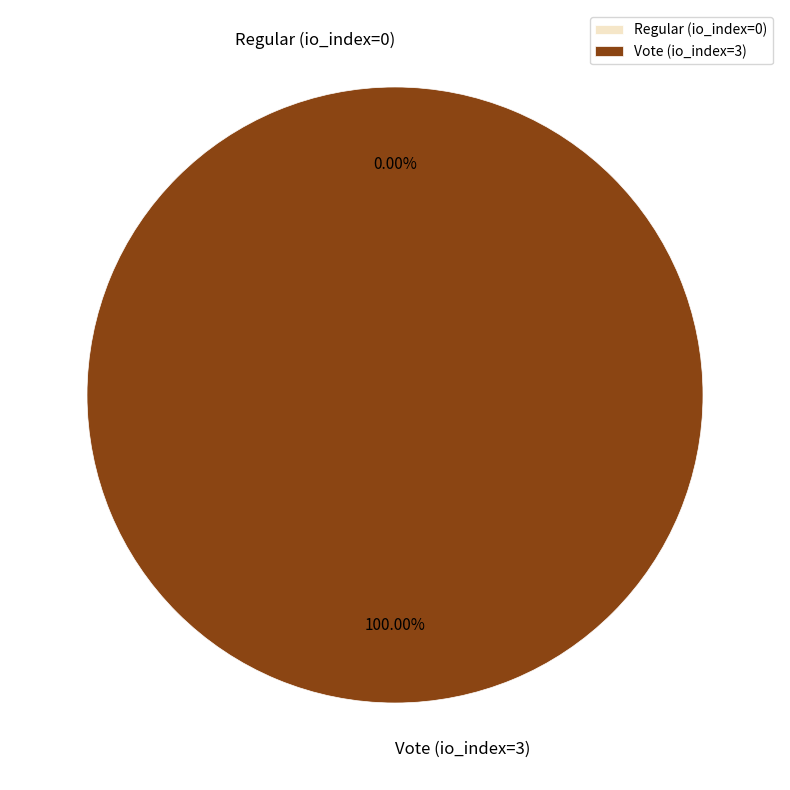

How many segments does this pie chart have?

2